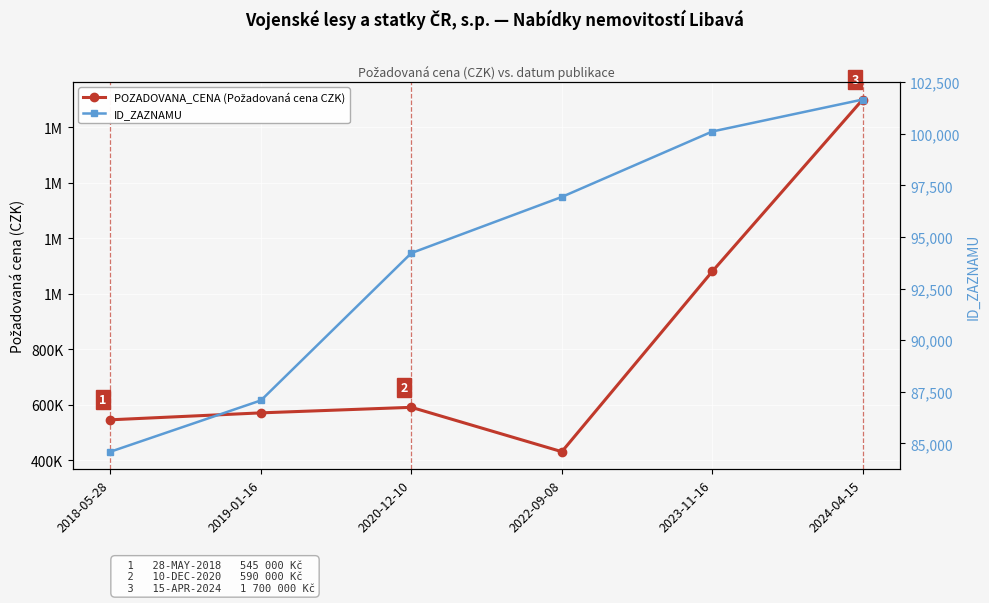

The ID_ZAZNAMU series shows 144172 at 2023-11-16. True or false?

False